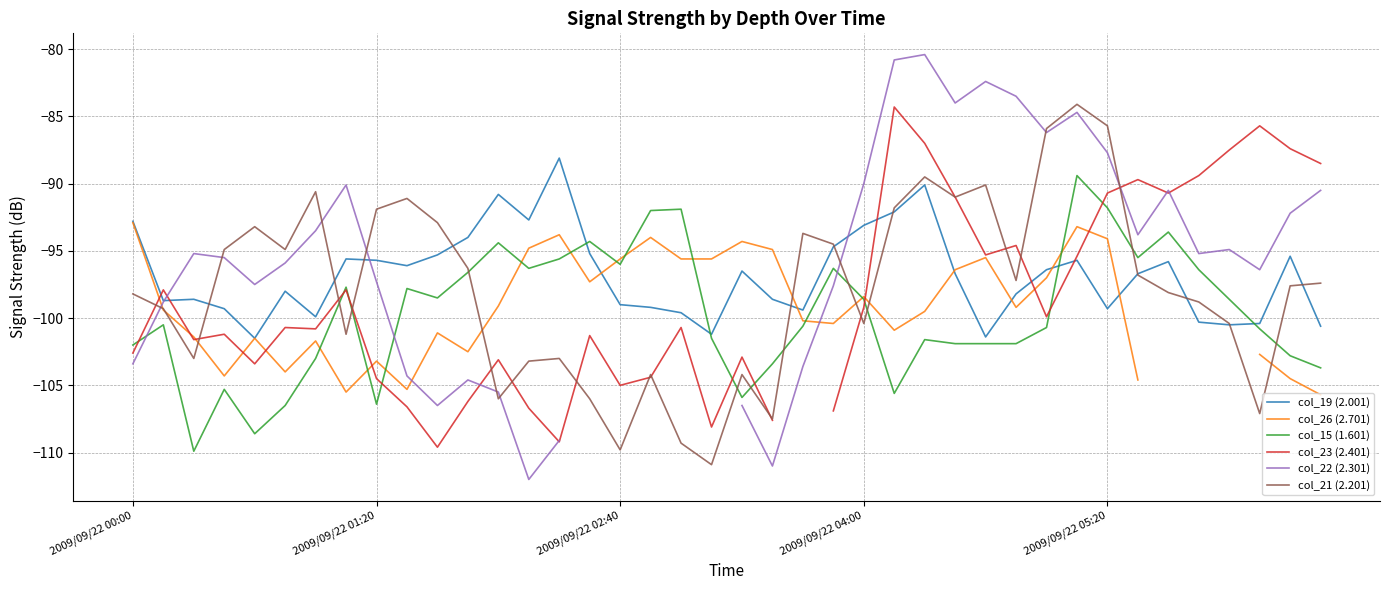

The value of col_15 (1.601) at 29 is -101.9. True or false?

True